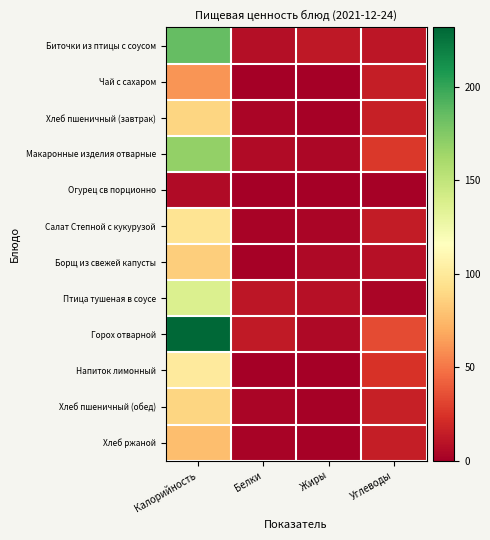

What is the difference between the highest and lowest values at Углеводы?

32.9